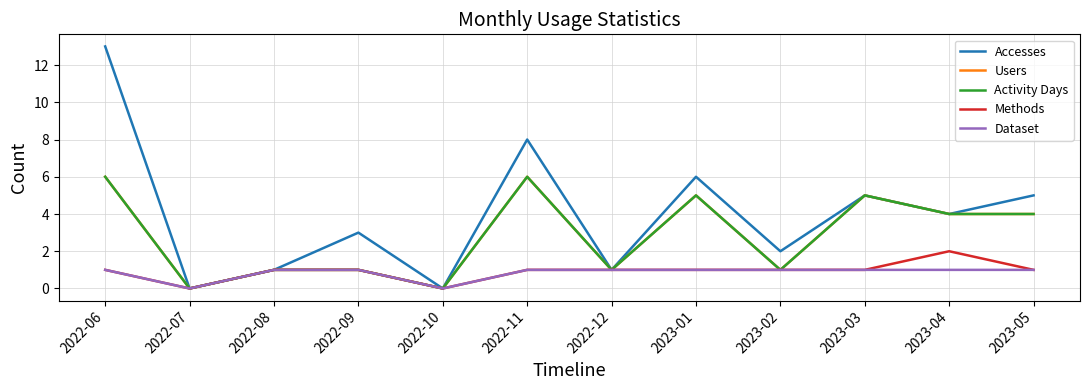

Is this an area chart (filled region under the line)?

No